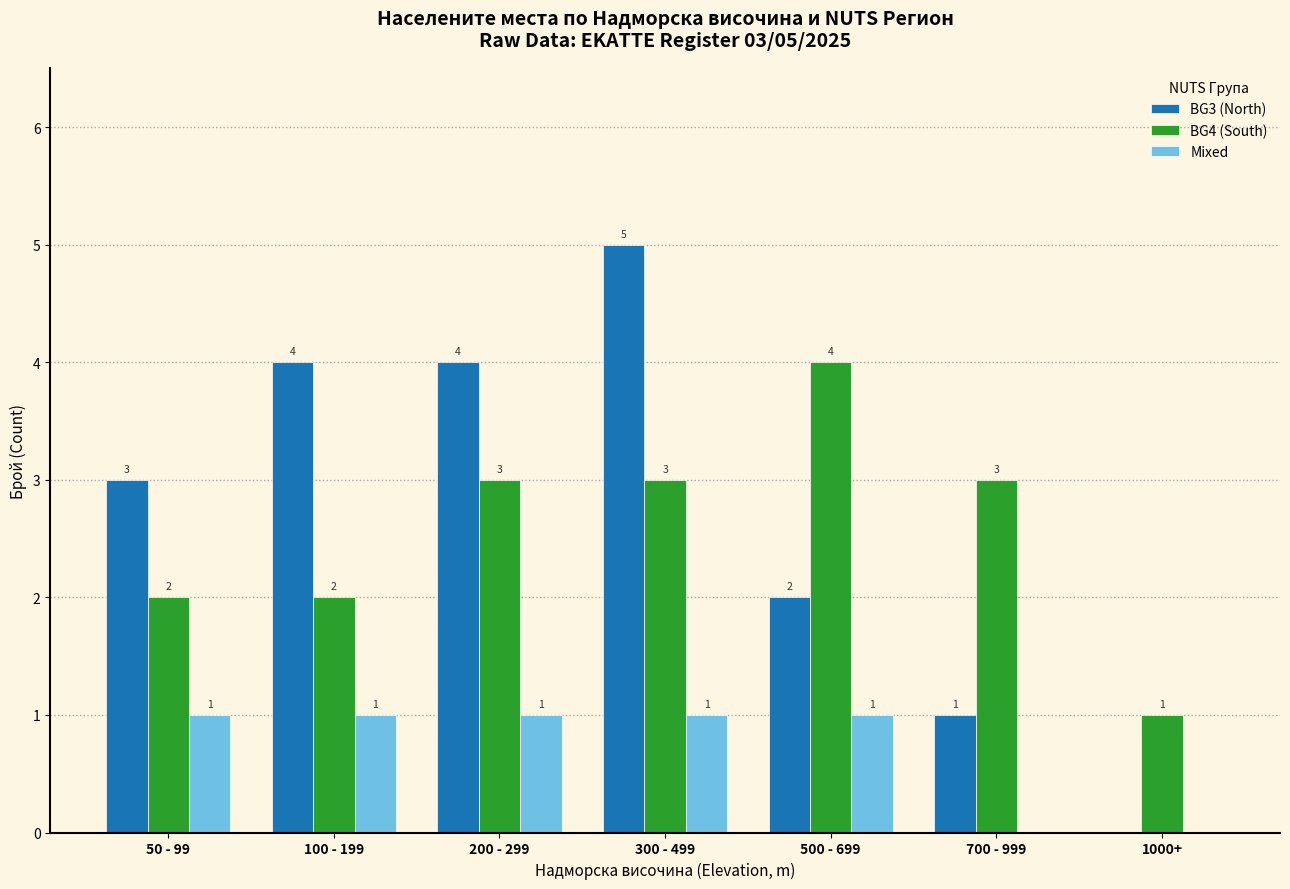

Does the chart contain stacked bars?

No